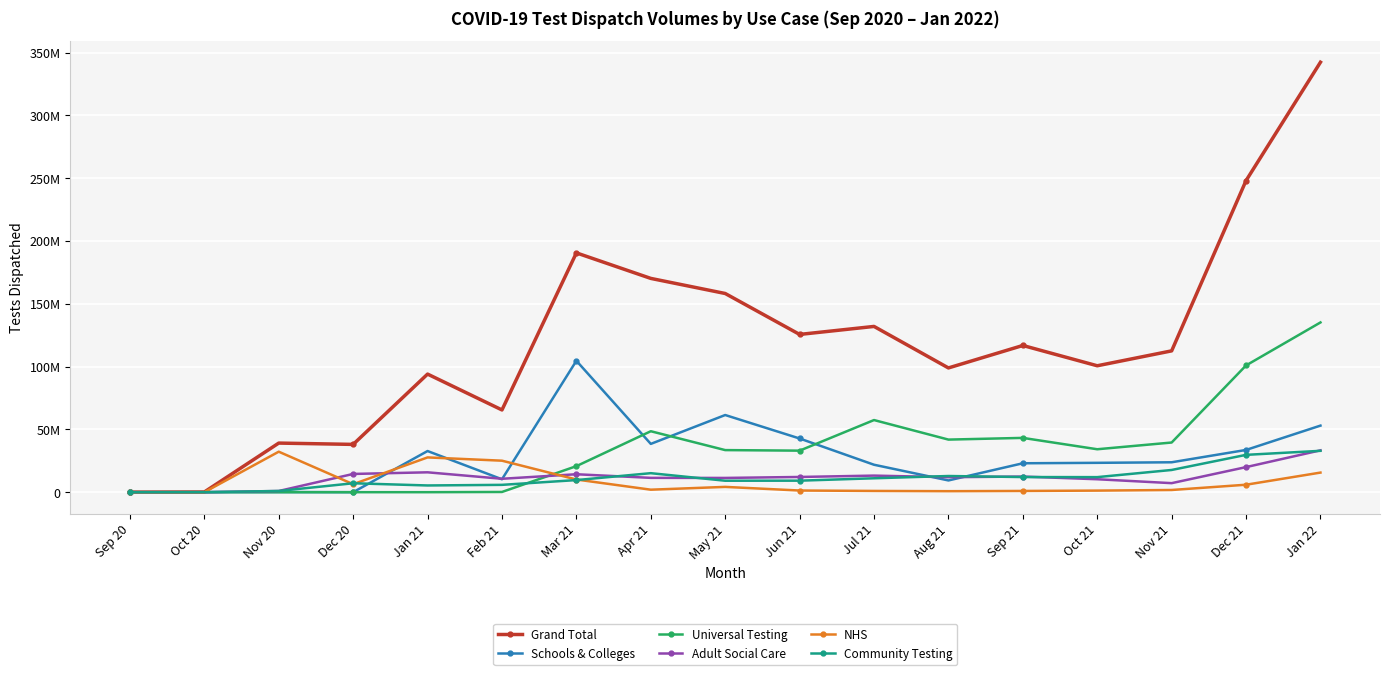

The value of Schools & Colleges at Jan 21 is 32771763. True or false?

True